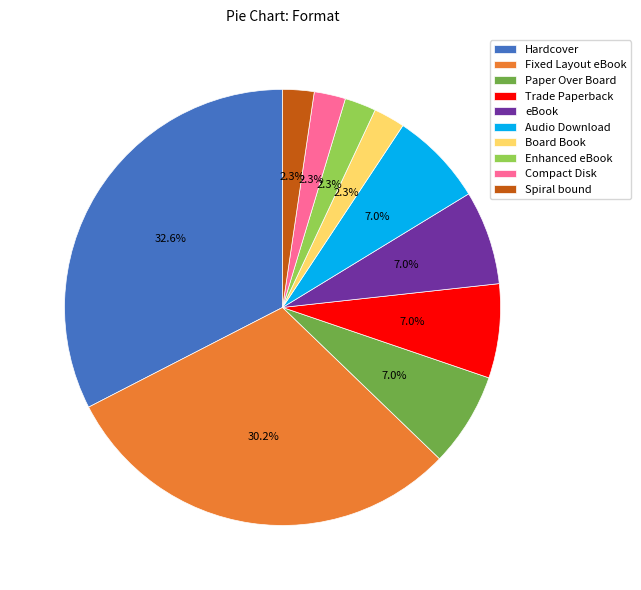

What percentage is the Hardcover slice, to the nearest percent?

33%